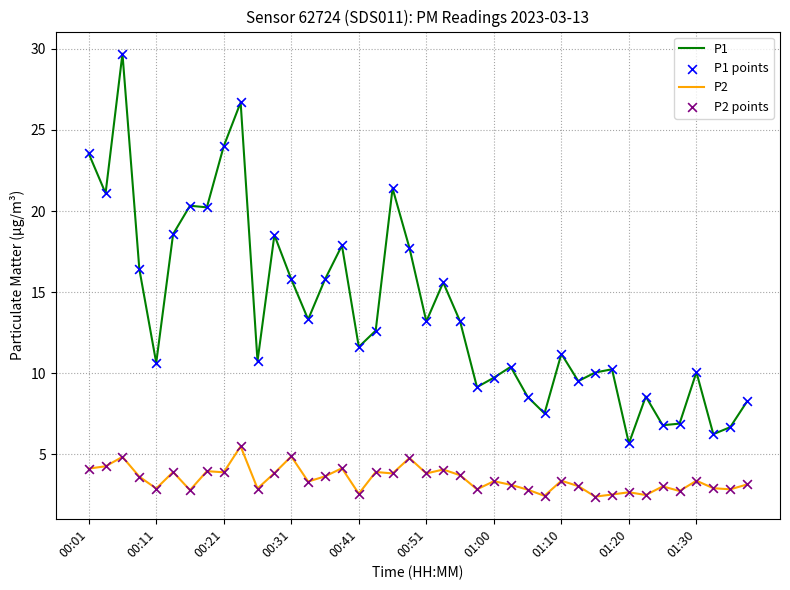

True or false: P2 and P1 cross at least once.

False